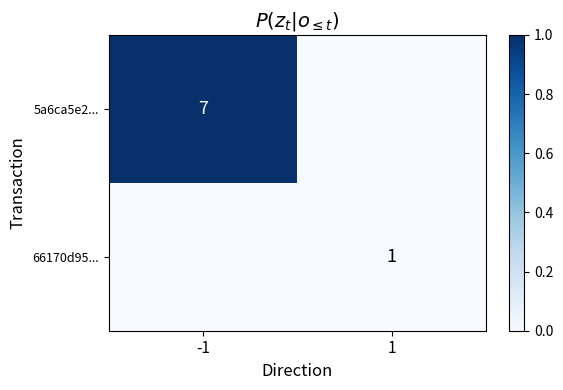

Is it true that 5a6ca5e2... equals 11 at -1?

False